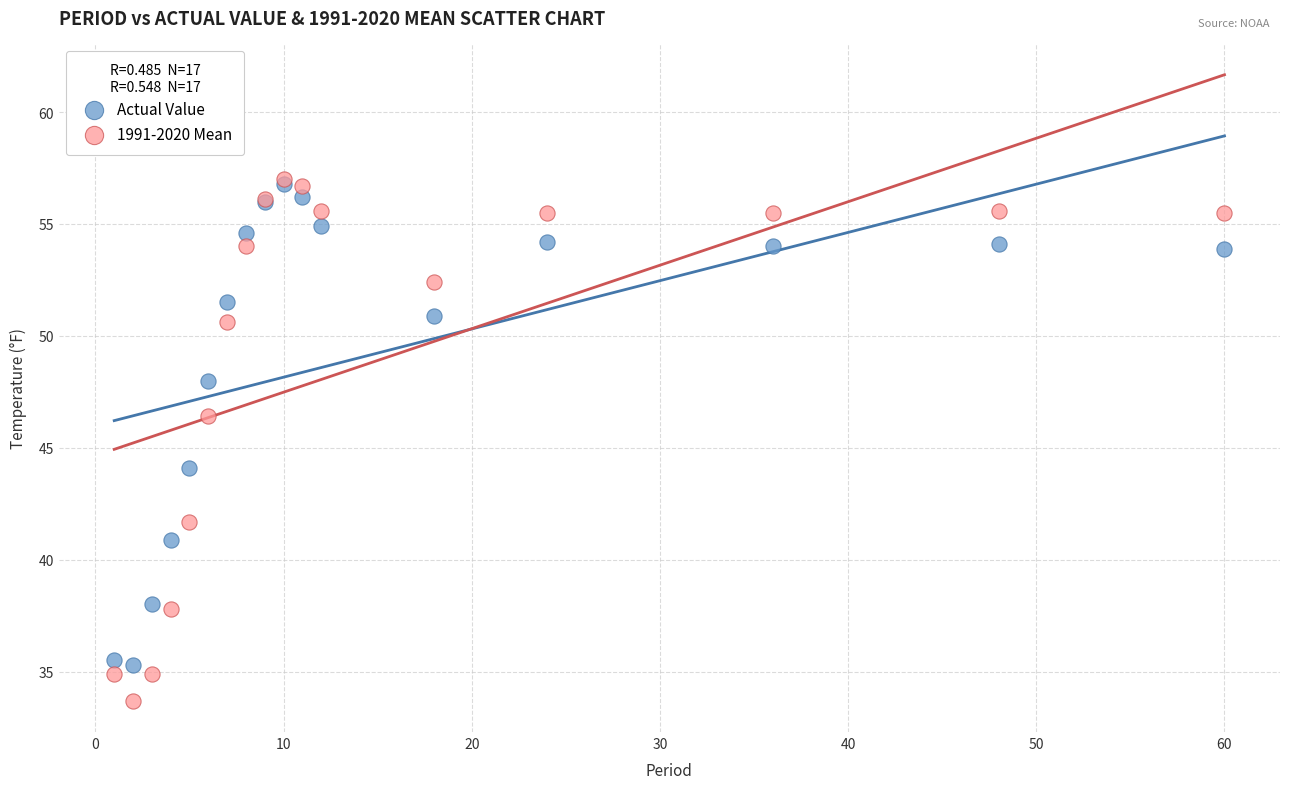

Which series has the largest Y range (max minus min)?

1991-2020 Mean